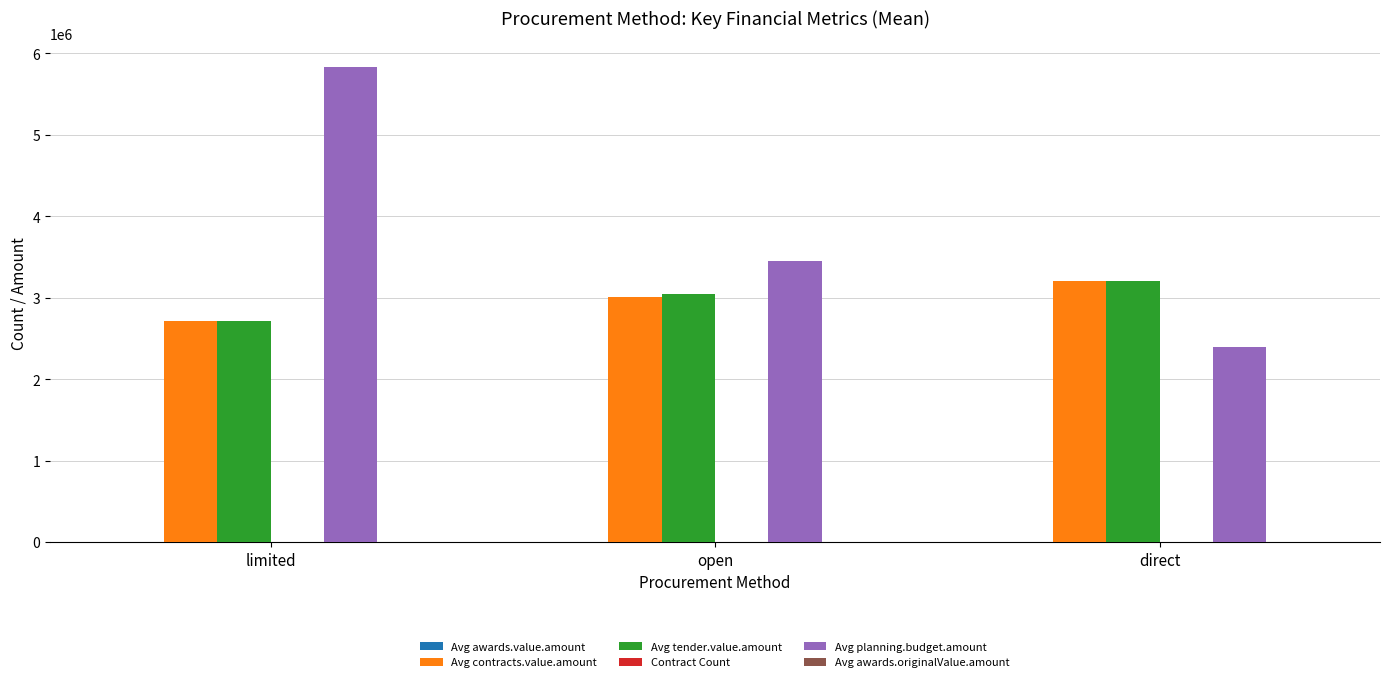

Between open and direct, which series saw the biggest shift?

Avg planning.budget.amount